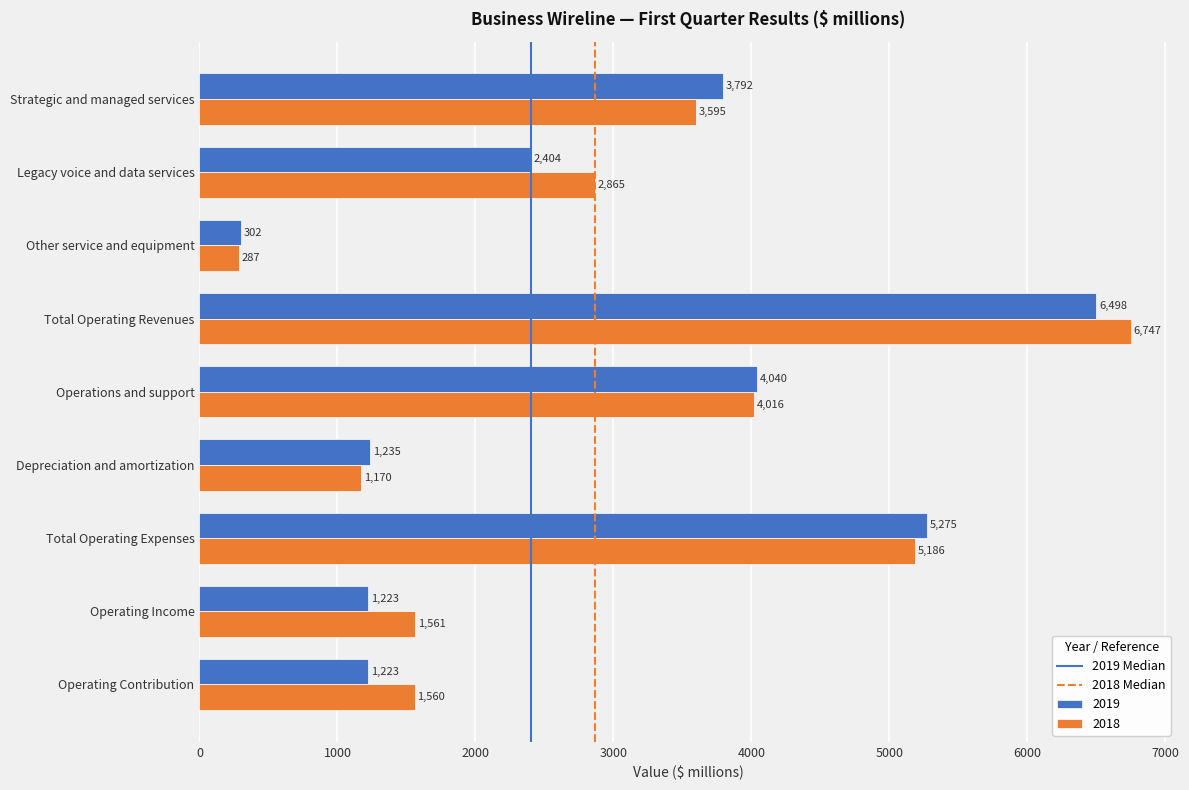

What is the difference between the highest and lowest values at Other service and equipment?

15